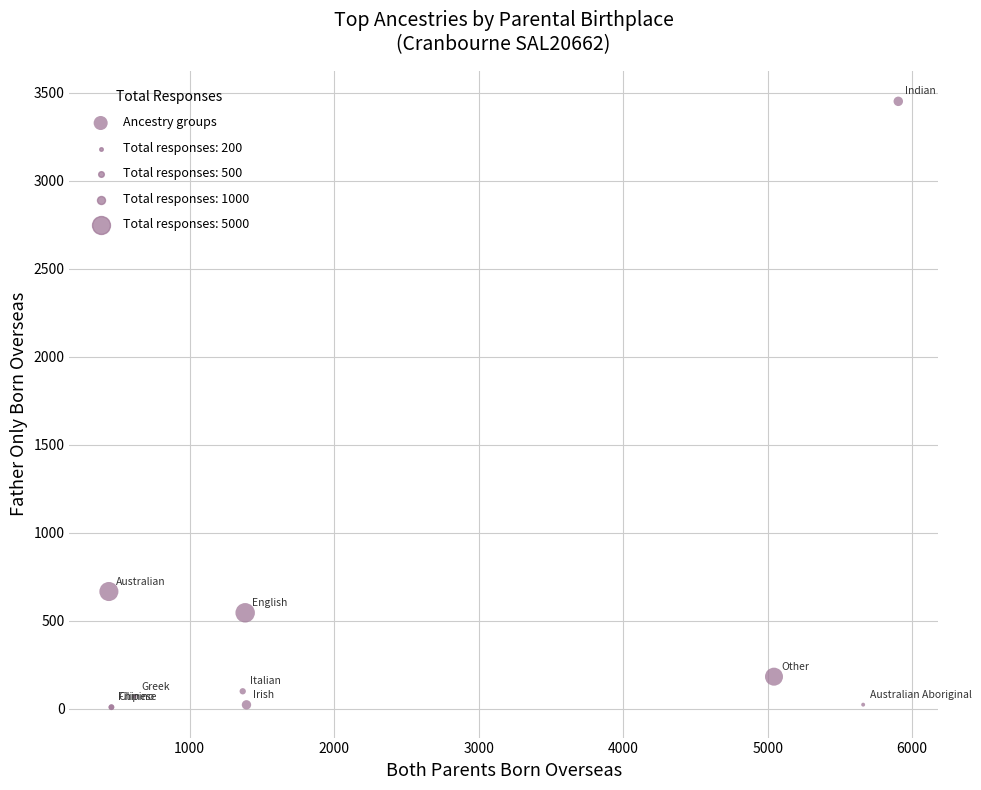

What Y value in the scatter plot is closest to 1730?

666